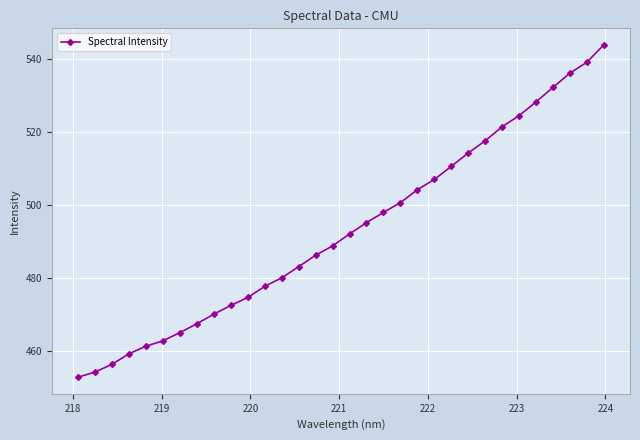

What is the difference between the maximum and minimum values?

91.0